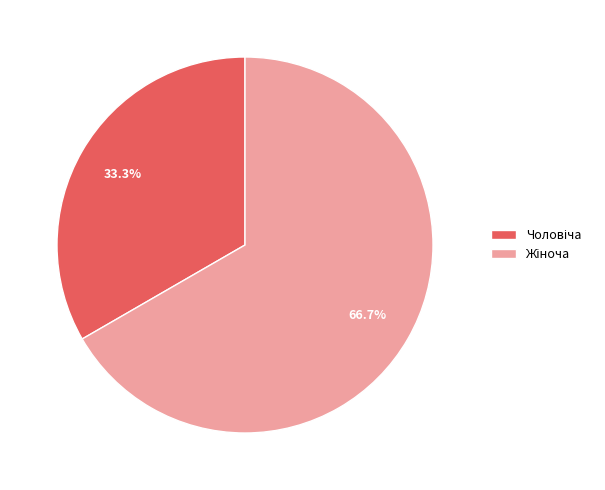

Is there any slice that represents more than half of the pie?

Yes